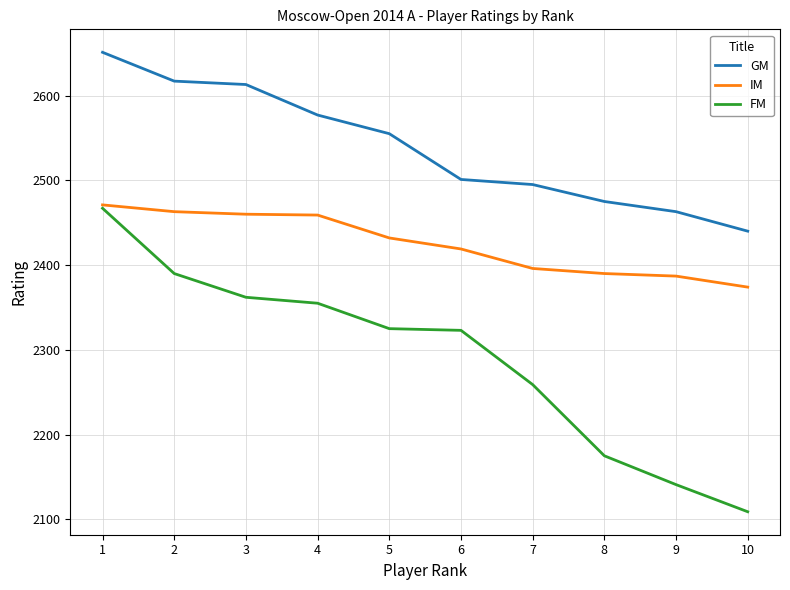

What is the approximate value of GM at 3, to the nearest 50?

2600